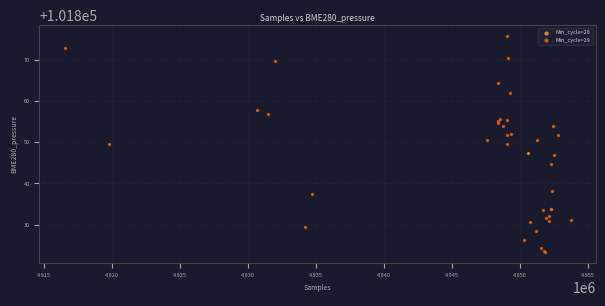

What are all the series names shown in the legend?

Min_cycle=28, Min_cycle=29